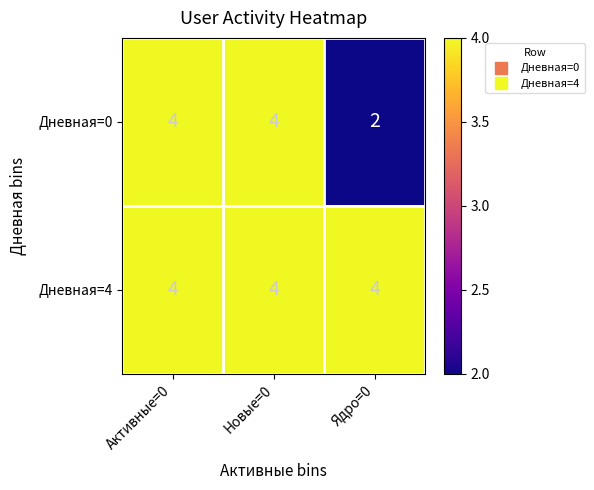

Reading left to right, what are all the values shown in this chart?

Дневная=0: Активные=0=4	Новые=0=4	Ядро=0=2
Дневная=4: Активные=0=4	Новые=0=4	Ядро=0=4